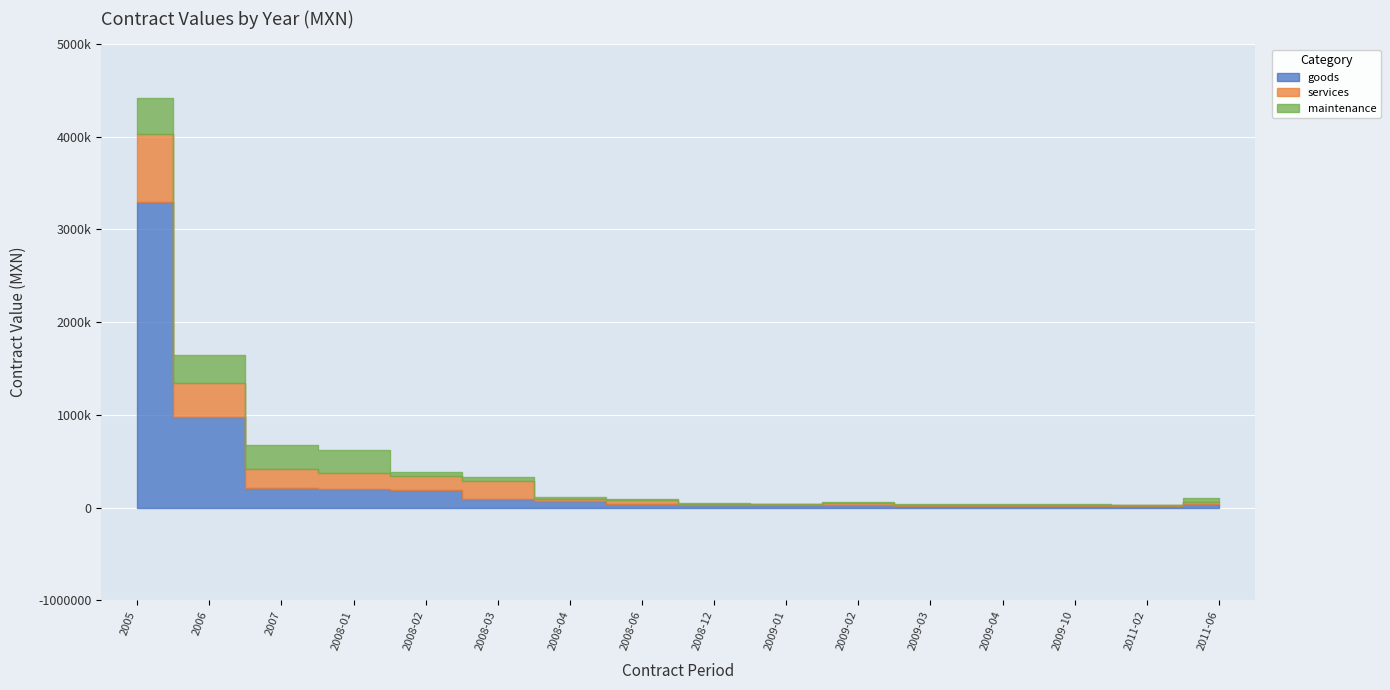

What is the difference between the highest and lowest values at 2007?

53482.0